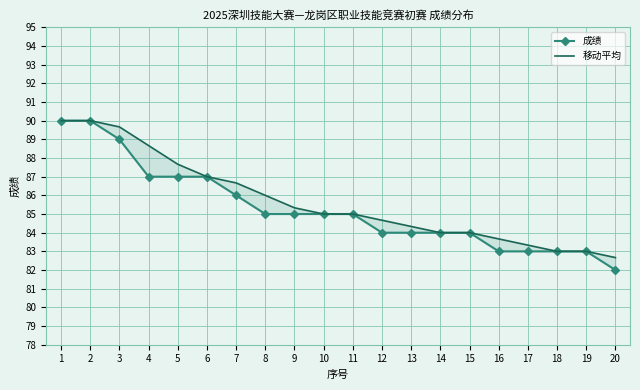

The 移动平均 series shows 90.0 at 2. True or false?

True